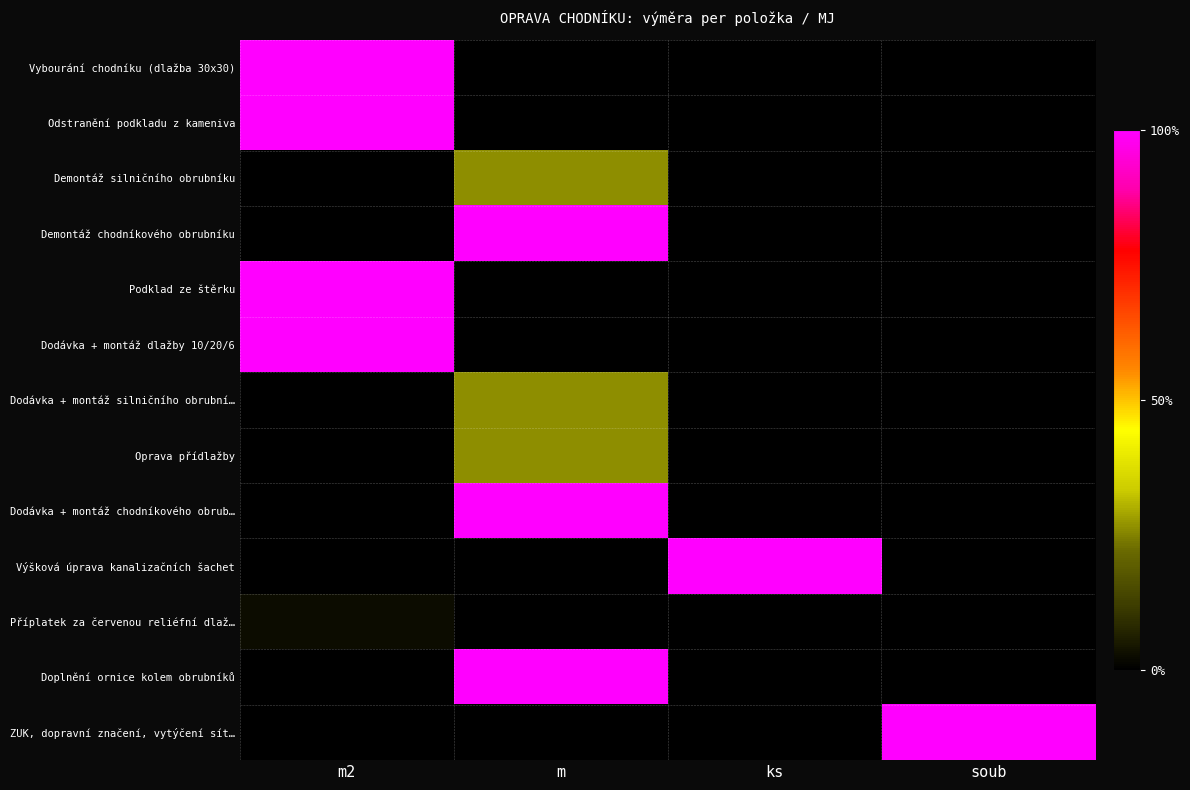

Reading right to left, transcribe all the data shown in this chart.

Vybourání chodníku (dlažba 30x30): soub=0.0	ks=0.0	m=0.0	m2=1.0
Odstranění podkladu z kameniva: soub=0.0	ks=0.0	m=0.0	m2=1.0
Demontáž silničního obrubníku: soub=0.0	ks=0.0	m=0.3	m2=0.0
Demontáž chodníkového obrubníku: soub=0.0	ks=0.0	m=1.0	m2=0.0
Podklad ze štěrku: soub=0.0	ks=0.0	m=0.0	m2=1.0
Dodávka + montáž dlažby 10/20/6: soub=0.0	ks=0.0	m=0.0	m2=1.0
Dodávka + montáž silničního obrubní…: soub=0.0	ks=0.0	m=0.3	m2=0.0
Oprava přídlažby: soub=0.0	ks=0.0	m=0.3	m2=0.0
Dodávka + montáž chodníkového obrub…: soub=0.0	ks=0.0	m=1.0	m2=0.0
Výšková úprava kanalizačních šachet: soub=0.0	ks=1.0	m=0.0	m2=0.0
Příplatek za červenou reliéfní dlaž…: soub=0.0	ks=0.0	m=0.0	m2=0.0
Doplnění ornice kolem obrubníků: soub=0.0	ks=0.0	m=1.0	m2=0.0
ZUK, dopravní značení, vytýčení sít…: soub=1.0	ks=0.0	m=0.0	m2=0.0